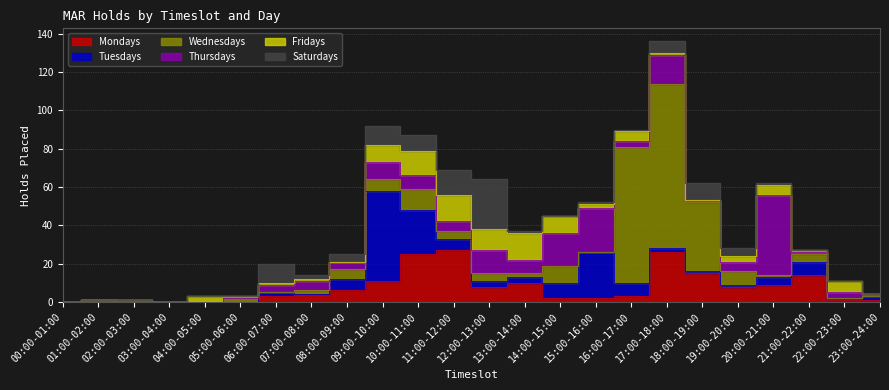

Reading left to right, list all the values displayed in this chart.

Mondays: 0	1	0	0	0	0	3	4	6	11	25	27	8	10	2	2	3	26	15	8	9	14	1	1
Tuesdays: 0	0	0	0	0	0	2	0	6	47	23	6	3	3	8	24	7	2	1	1	4	7	1	2
Wednesdays: 0	0	0	0	0	2	0	2	5	6	11	4	4	2	9	0	71	86	36	7	1	4	0	0
Thursdays: 0	0	1	0	0	0	4	5	4	9	7	5	12	7	17	23	3	15	1	5	42	1	3	1
Fridays: 0	0	0	0	3	1	1	1	0	9	13	14	11	14	9	2	5	1	0	3	5	1	6	0
Saturdays: 0	0	0	0	0	0	10	2	4	10	8	13	26	1	0	1	1	6	9	4	1	0	0	0